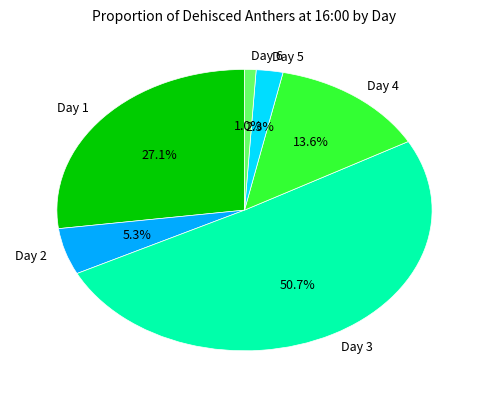

To the nearest percent, what is the average slice percentage?

17%